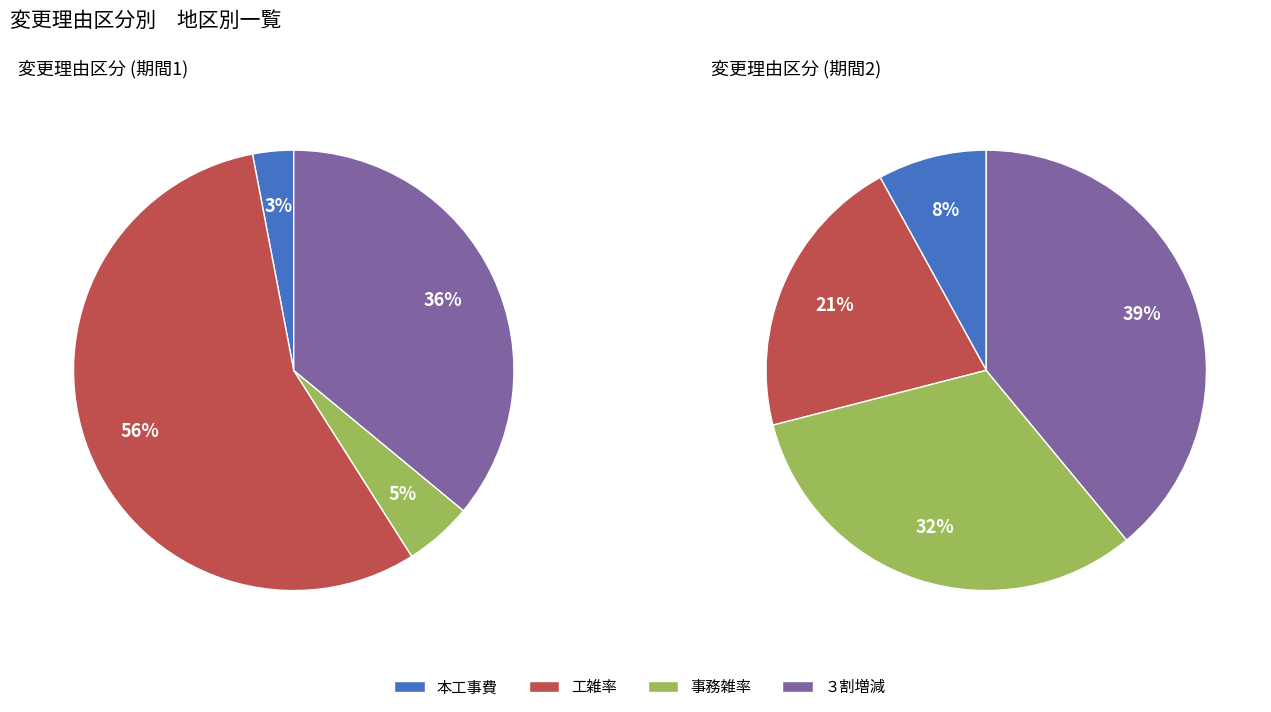

Is there a majority slice in this chart?

No